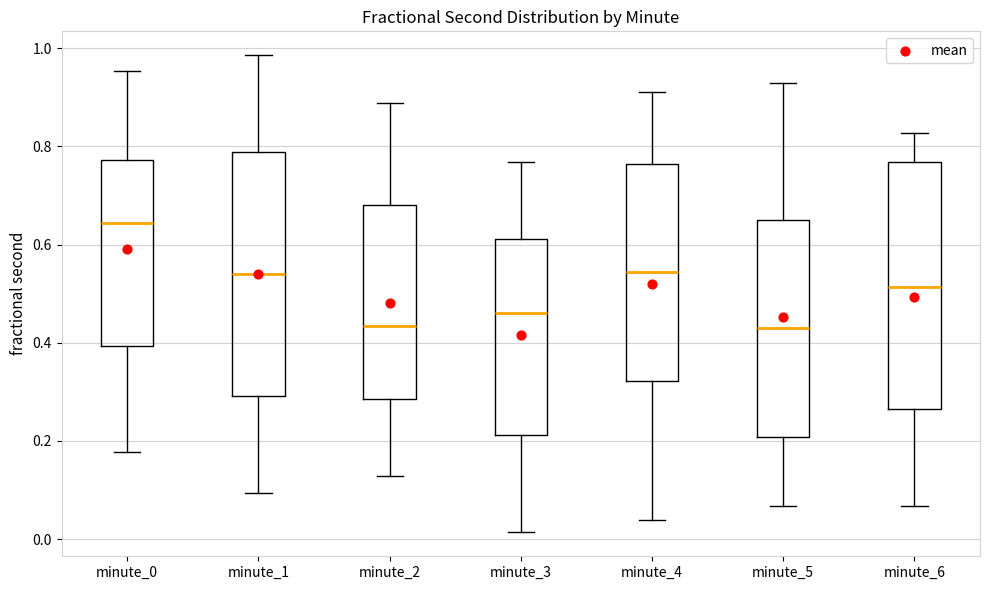

Where does the lower whisker of the box for minute_0 end on the y-axis? The values are not printed on the chart, so give them approximately, as read against the axis.

0.18